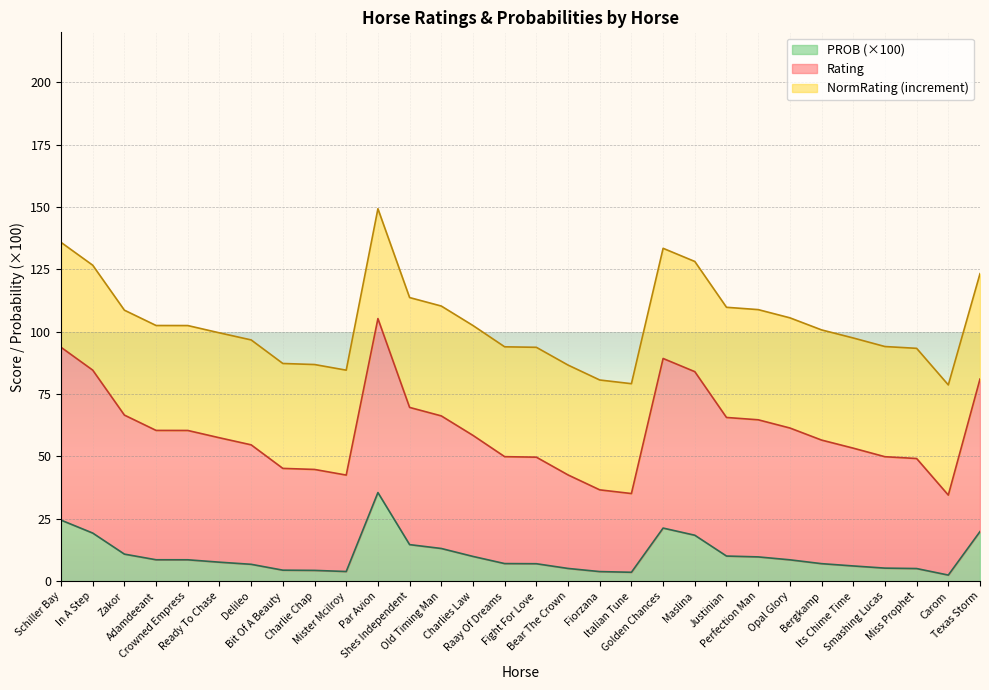

How many values in the PROB series exceed 8?

15